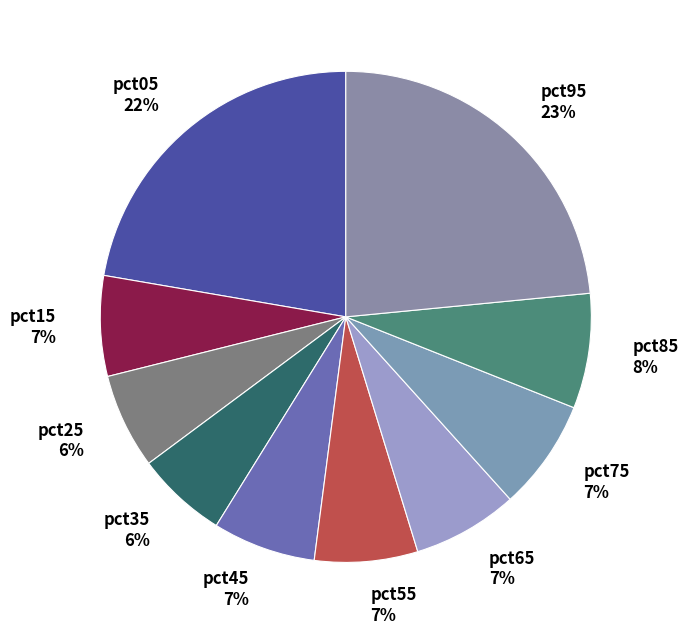

How many slices are in this pie chart?

10